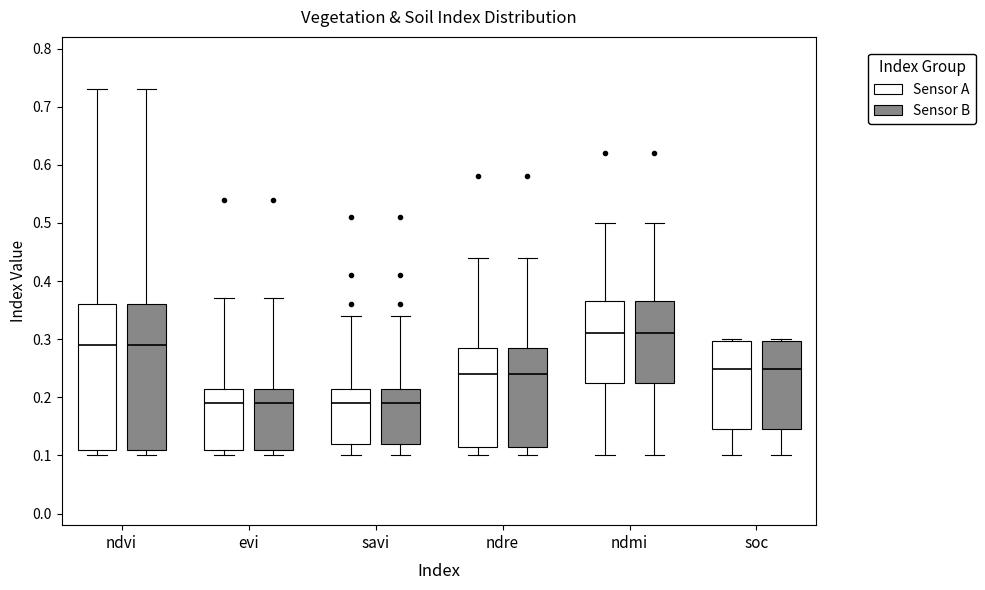

Reading left to right, transcribe this box plot: for each box, give where its median line is, the range the box spans, and where its two whiskers end, as read against the y-axis. The values are not printed on the chart, so give them approximately, as read against the axis.

ndvi (Sensor A): median 0.29, box 0.11 to 0.36, whiskers 0.10 to 0.73
ndvi (Sensor B): median 0.29, box 0.11 to 0.36, whiskers 0.10 to 0.73
evi (Sensor A): median 0.19, box 0.11 to 0.22, whiskers 0.10 to 0.37
evi (Sensor B): median 0.19, box 0.11 to 0.22, whiskers 0.10 to 0.37
savi (Sensor A): median 0.19, box 0.12 to 0.22, whiskers 0.10 to 0.34
savi (Sensor B): median 0.19, box 0.12 to 0.22, whiskers 0.10 to 0.34
ndre (Sensor A): median 0.24, box 0.12 to 0.29, whiskers 0.10 to 0.44
ndre (Sensor B): median 0.24, box 0.12 to 0.29, whiskers 0.10 to 0.44
ndmi (Sensor A): median 0.31, box 0.23 to 0.37, whiskers 0.10 to 0.50
ndmi (Sensor B): median 0.31, box 0.23 to 0.37, whiskers 0.10 to 0.50
soc (Sensor A): median 0.25, box 0.15 to 0.30, whiskers 0.10 to 0.30 (just above the box's upper edge)
soc (Sensor B): median 0.25, box 0.15 to 0.30, whiskers 0.10 to 0.30 (just above the box's upper edge)